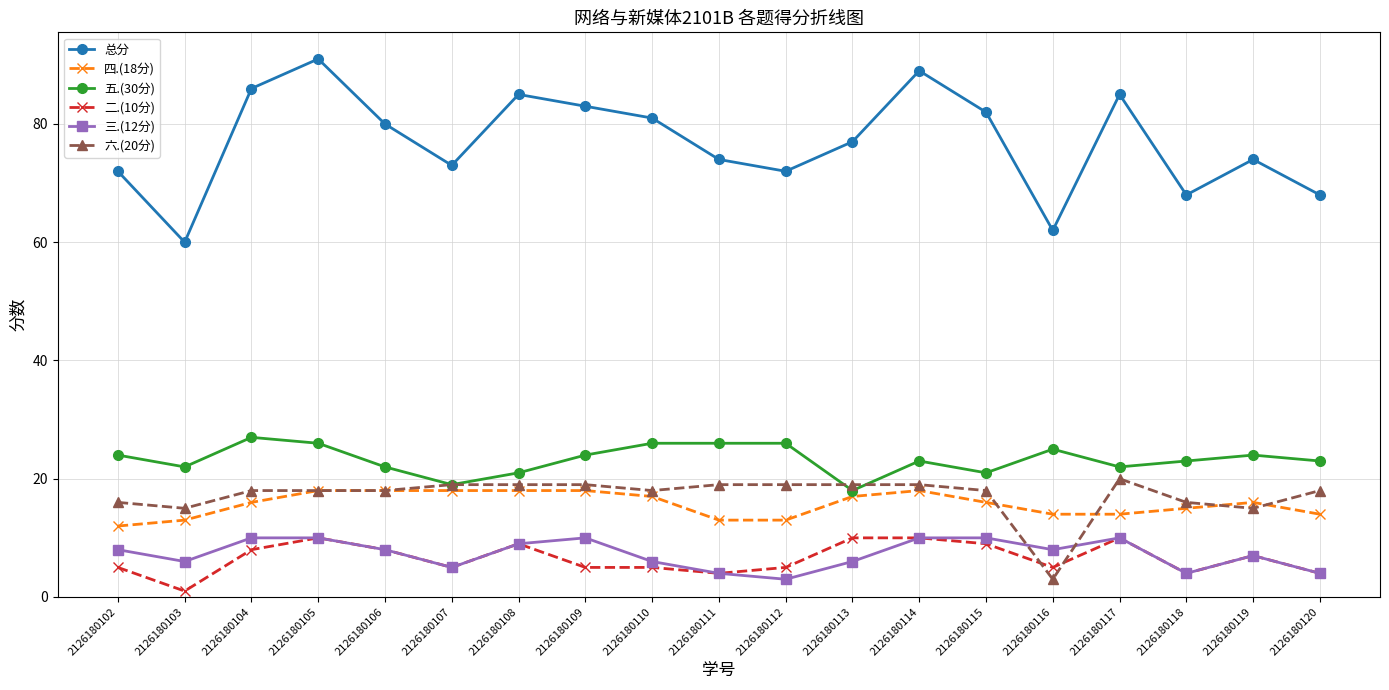

Which series has the widest spread of values?

总分